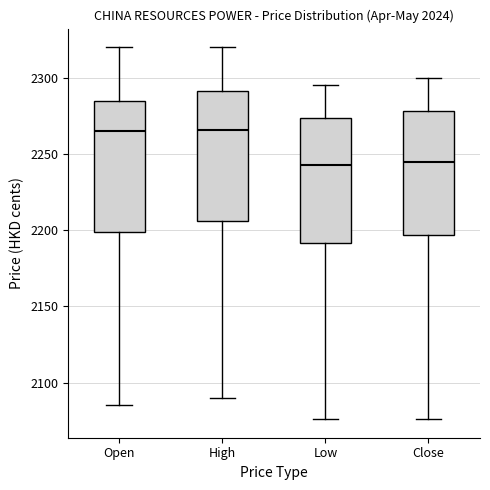

Reading left to right, read every box against the y-axis: the position of its median line, the range the box covers, and the ends of its whiskers. The values are not printed on the chart, so give them approximately, as read against the axis.

Open: median 2265, box 2200 to 2285, whiskers 2085 to 2320
High: median 2265, box 2205 to 2290, whiskers 2090 to 2320
Low: median 2245, box 2190 to 2275, whiskers 2075 to 2295
Close: median 2245, box 2195 to 2280, whiskers 2075 to 2300